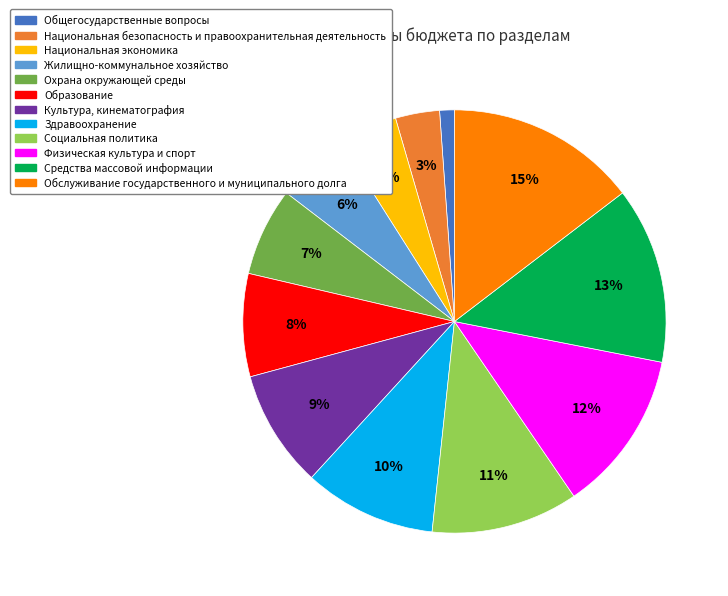

The Охрана окружающей среды slice represents 1% of the pie. True or false?

False